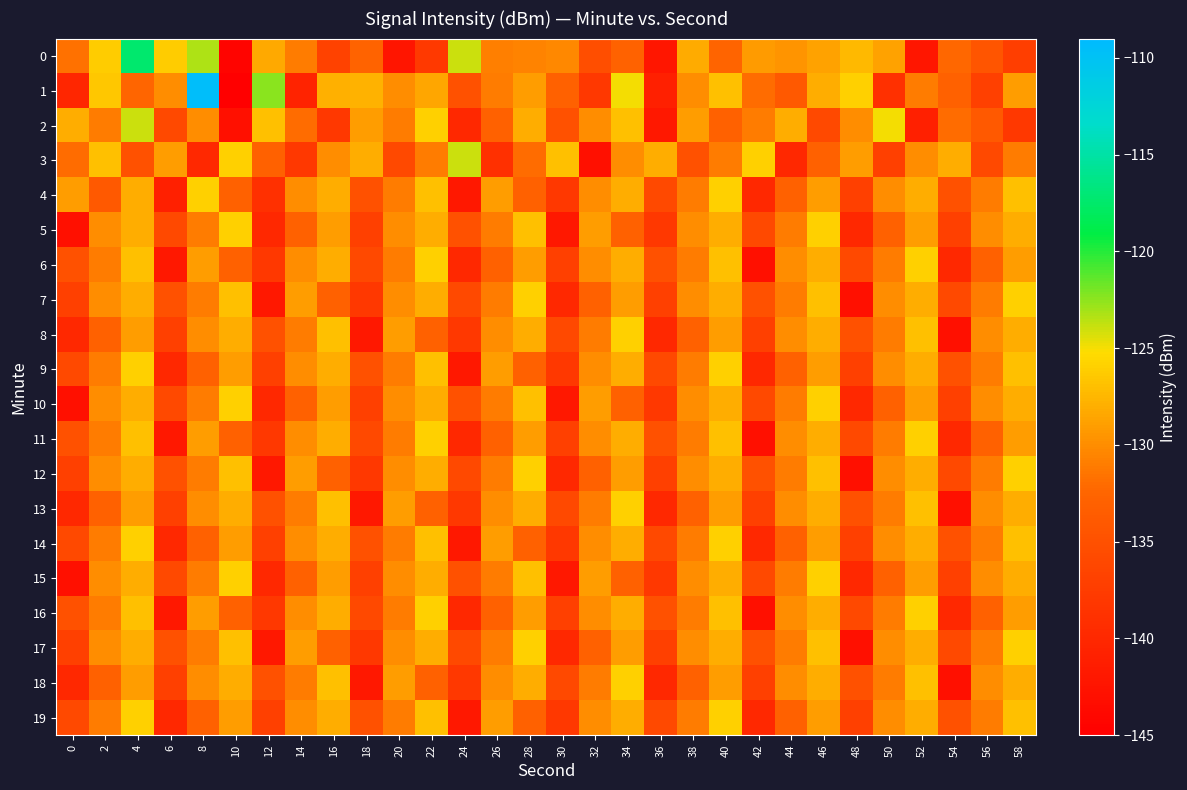

How many categories are shown in the chart?

30